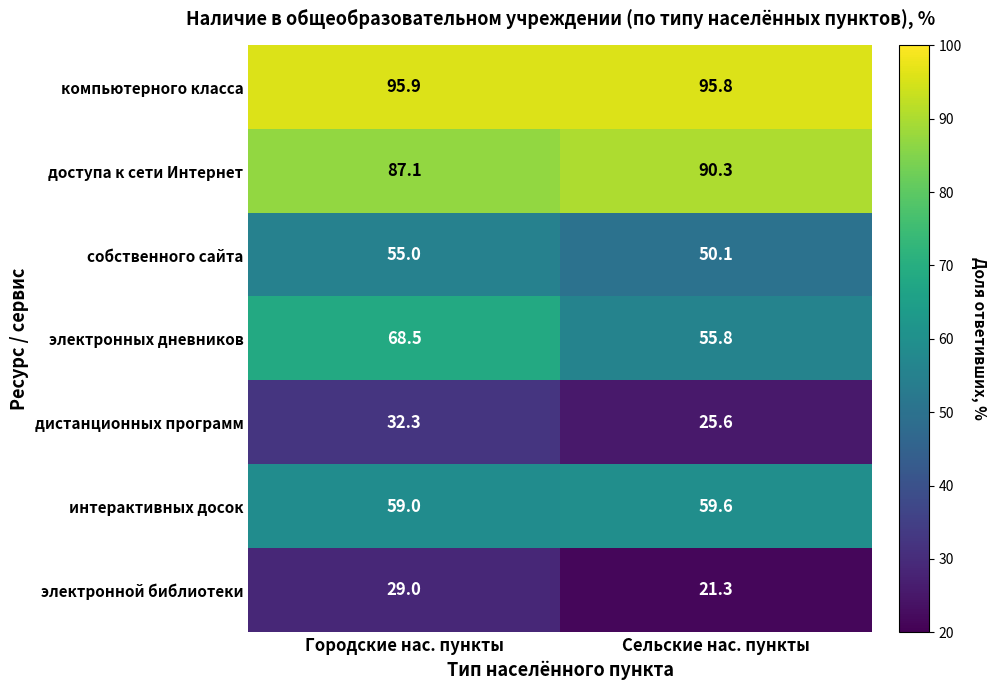

What is the sum of all электронных дневников values?

124.3